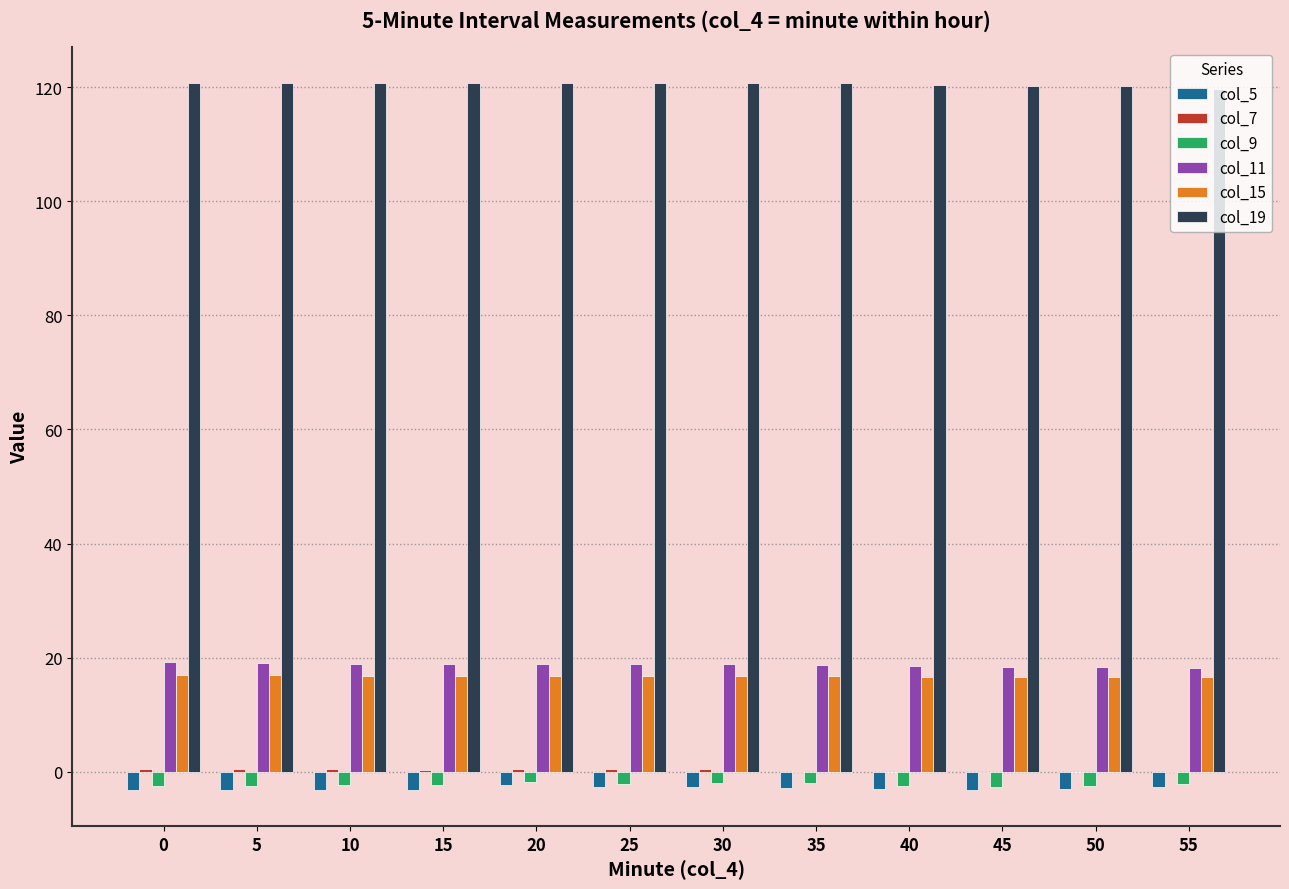

Is the value of col_11 at 25 greater than the value of col_19 at 35?

No